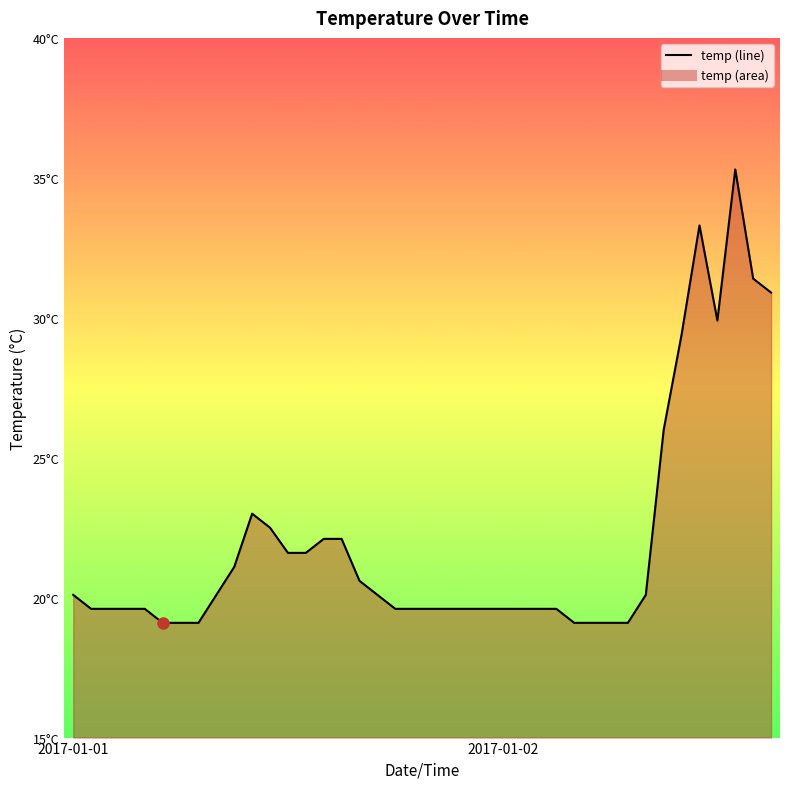

What is the difference between the maximum and minimum values?

16.2